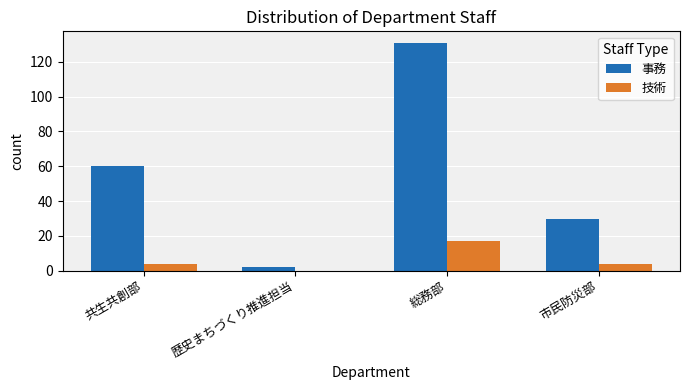

What is the sum of the 事務 values at 市民防災部 and 共生共創部?

90